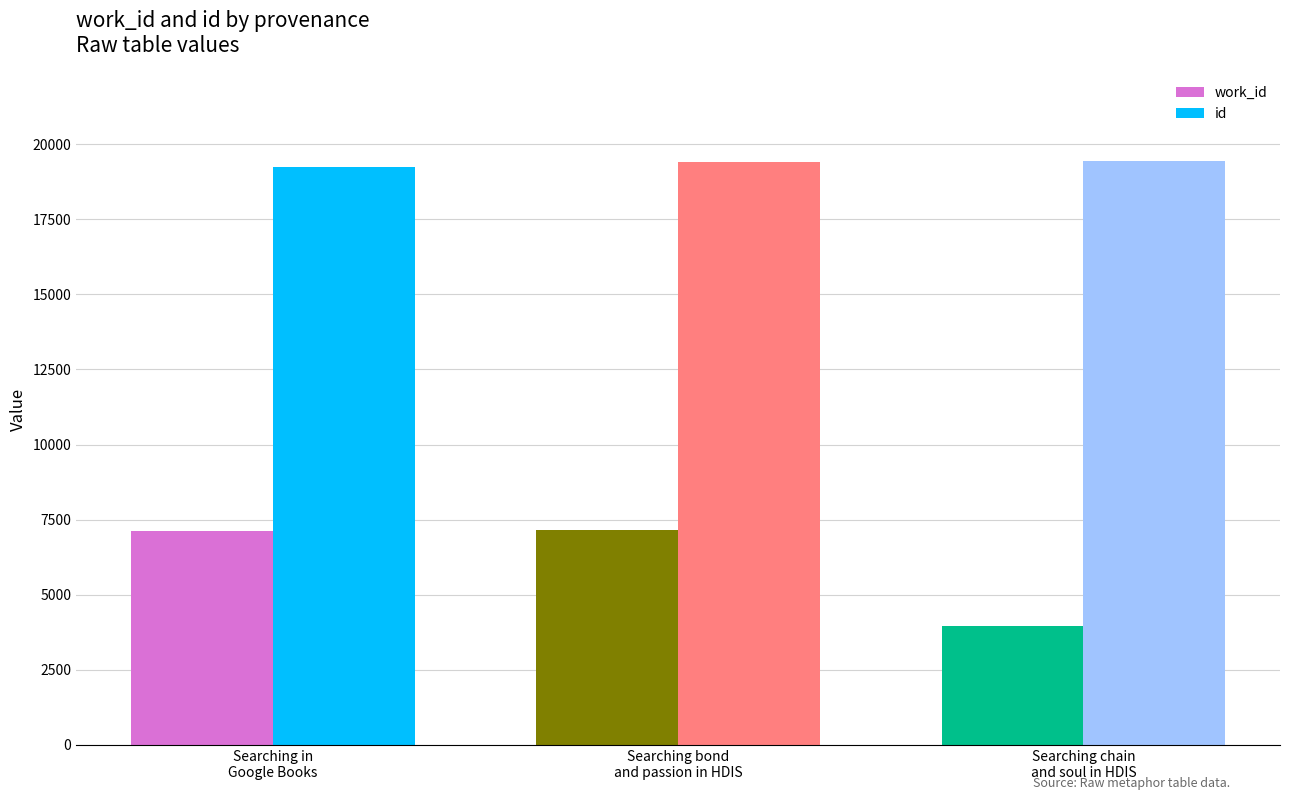

How many distinct data groups are displayed?

2